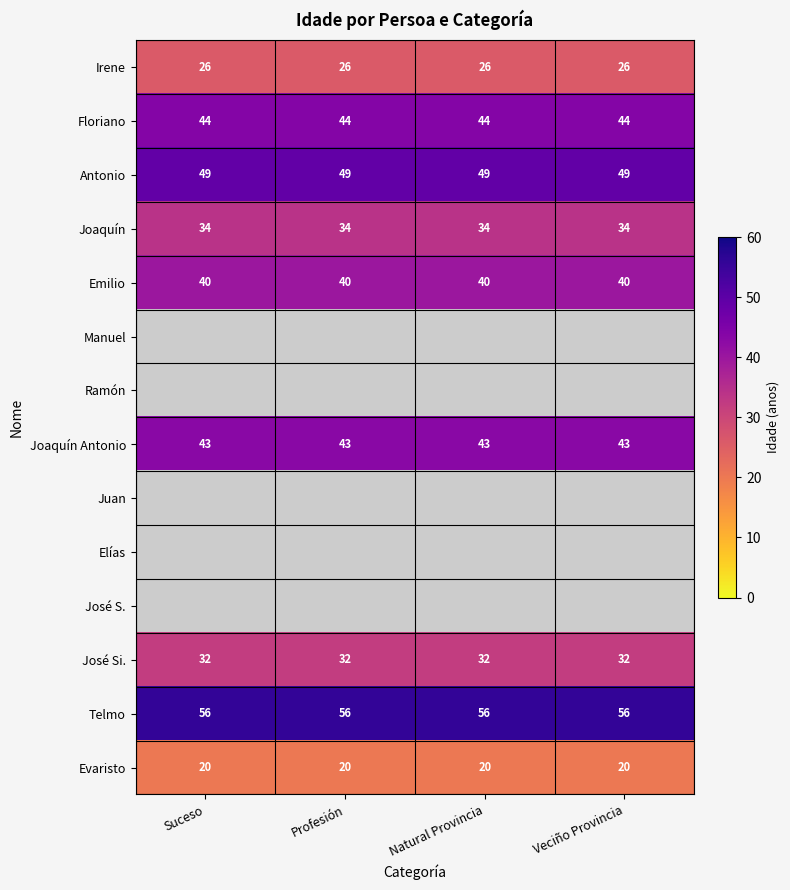

Read the Joaquín Antonio value at Profesión.

43